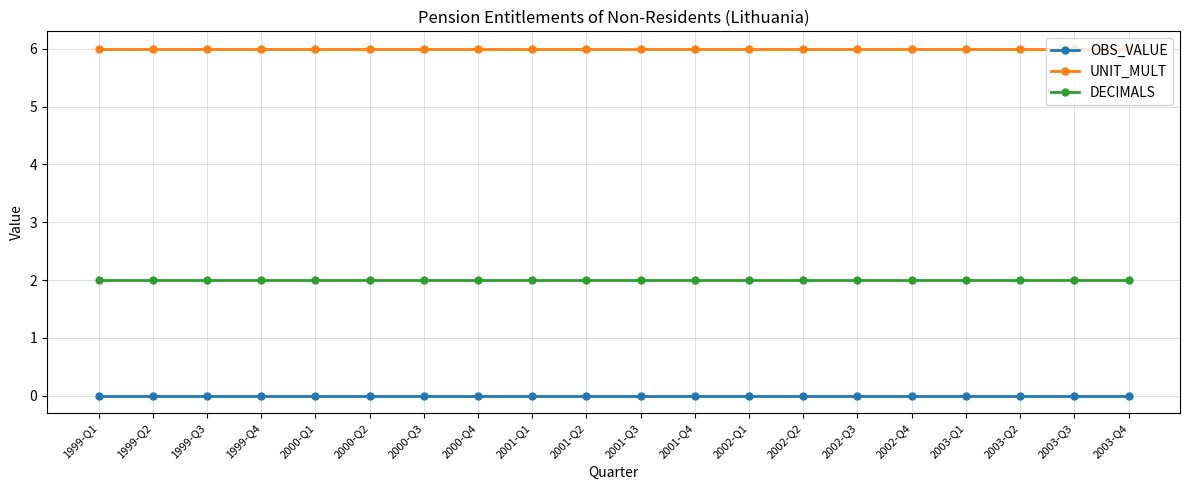

How many lines are shown in the chart?

3